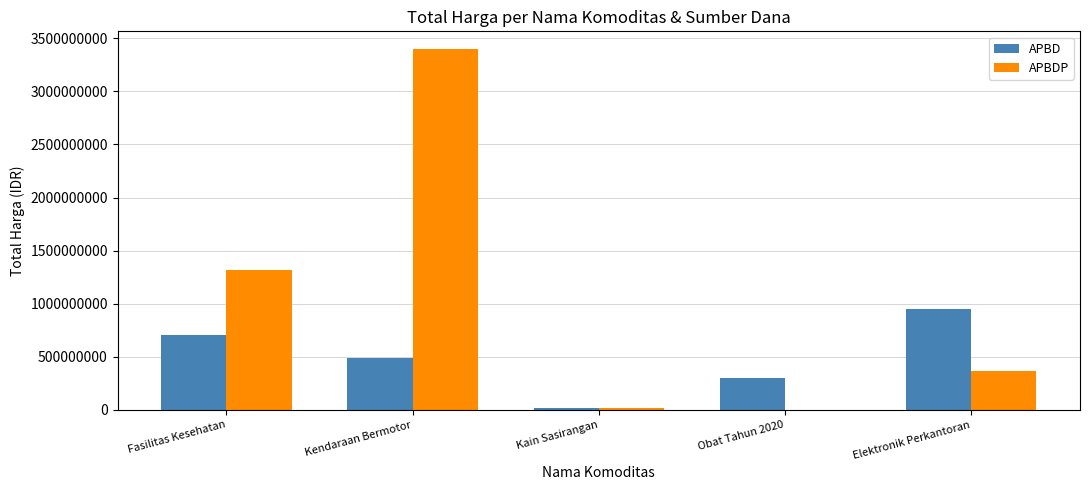

Reading left to right, extract all data points from this chart.

APBD: 703170245	493000000	18900000	304090310	948767000
APBDP: 1317046770	3395564100	19175000	0	362454800